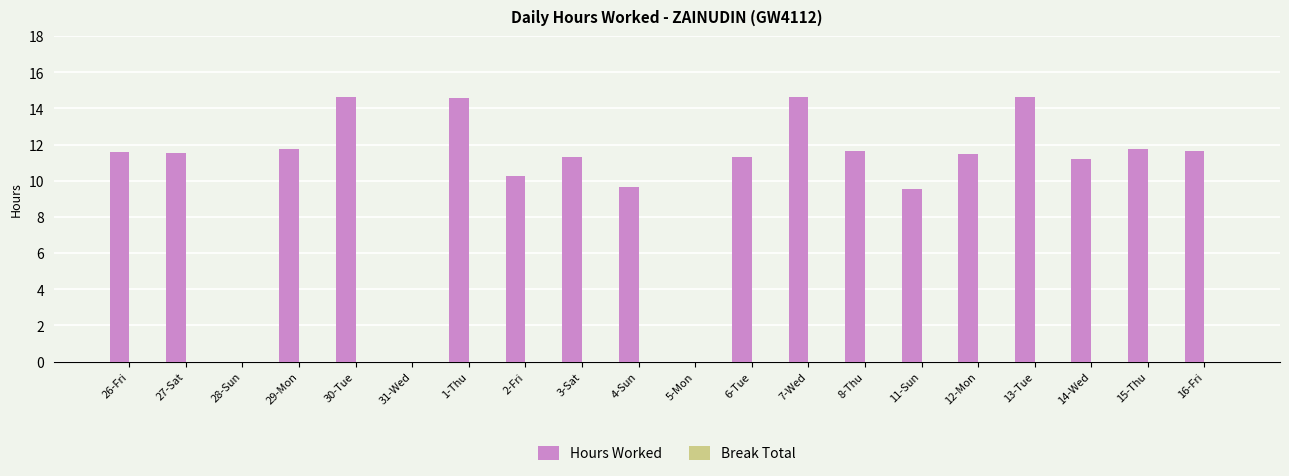

What is the sum of all values?

203.2